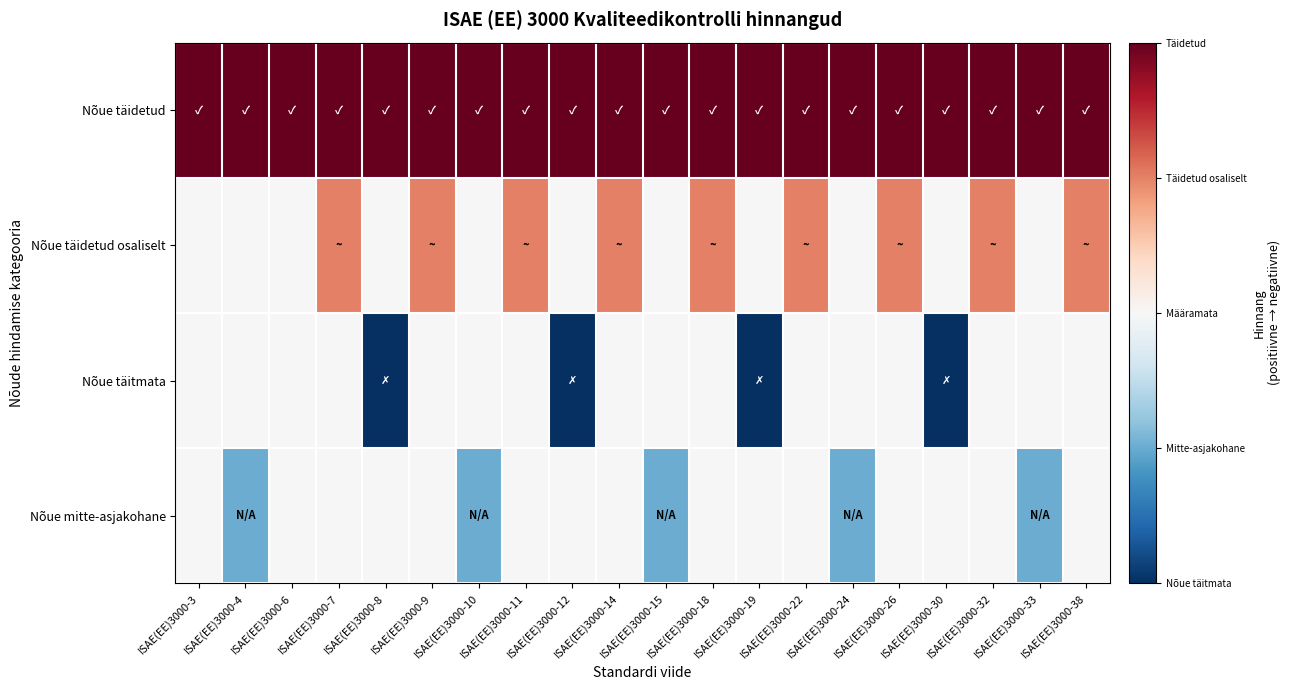

Between ISAE(EE)3000-9 and ISAE(EE)3000-15, which series saw the biggest shift?

Nõue täidetud osaliselt